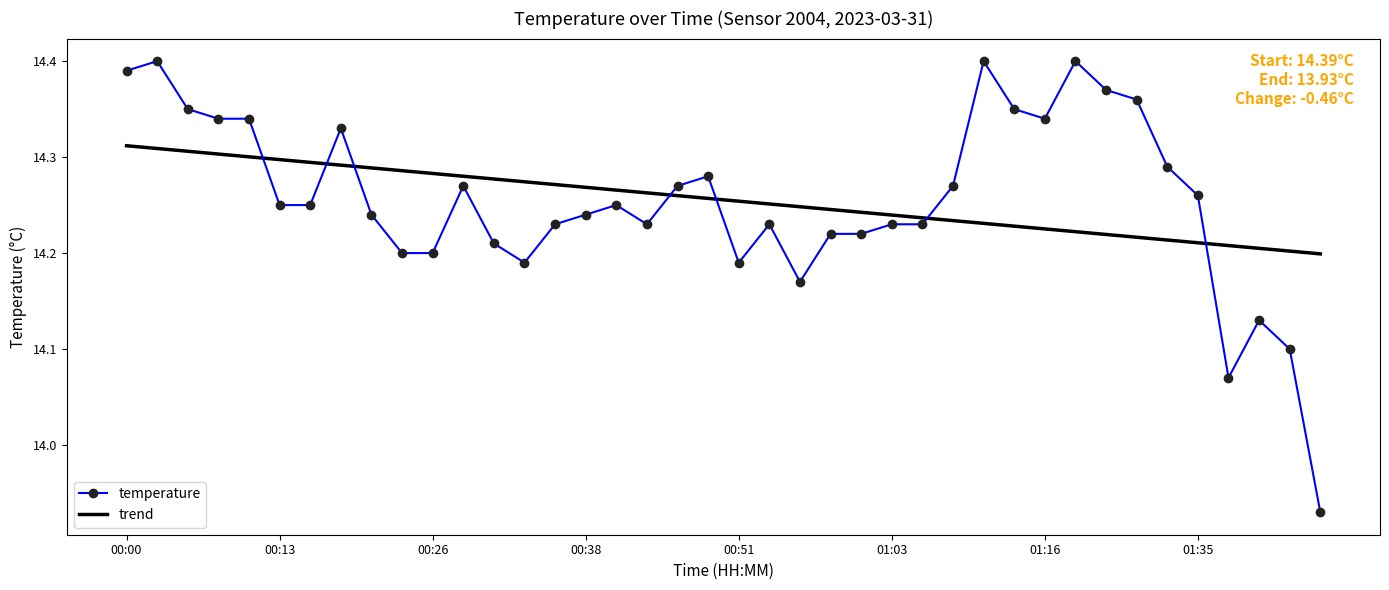

True or false: temperature and trend cross at least once.

True